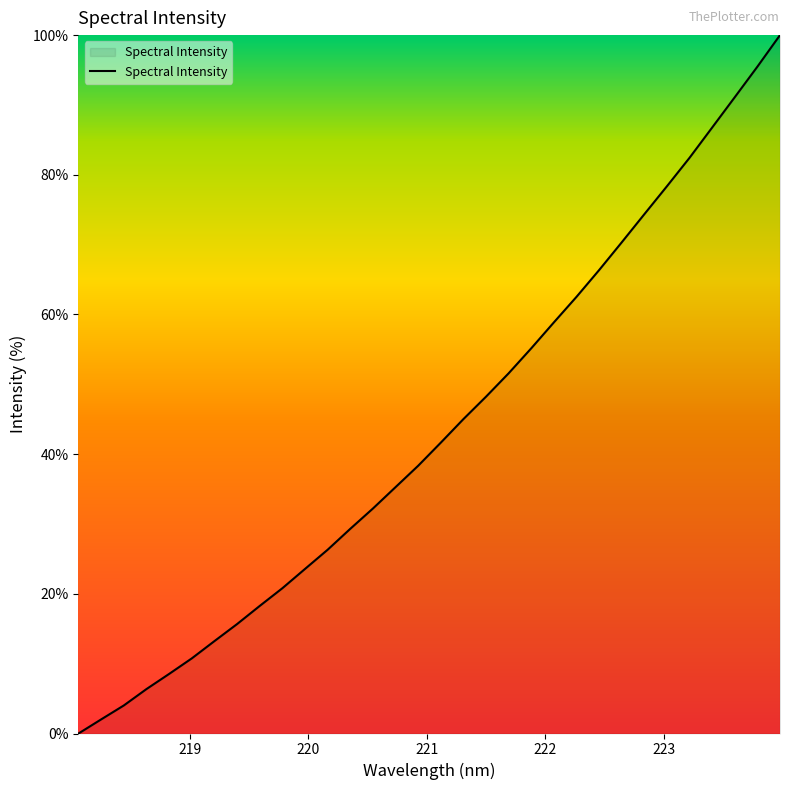

What is the difference between the maximum and minimum values?

100.0